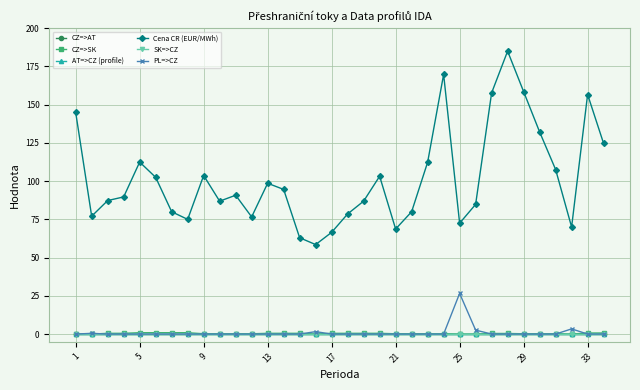

Is this an area chart (filled region under the line)?

No